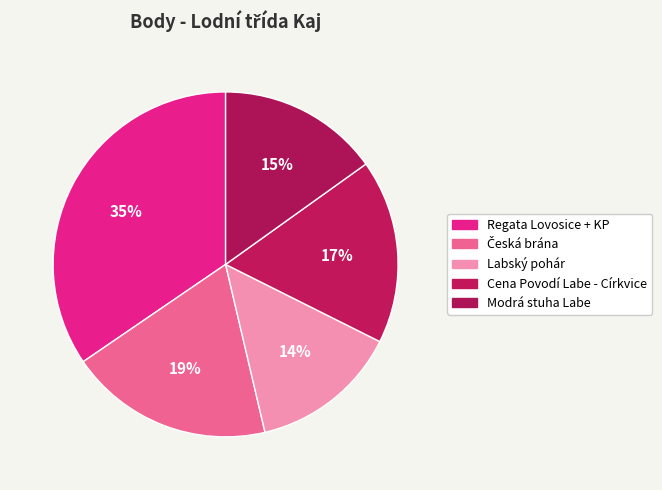

Is there any slice that represents more than half of the pie?

No